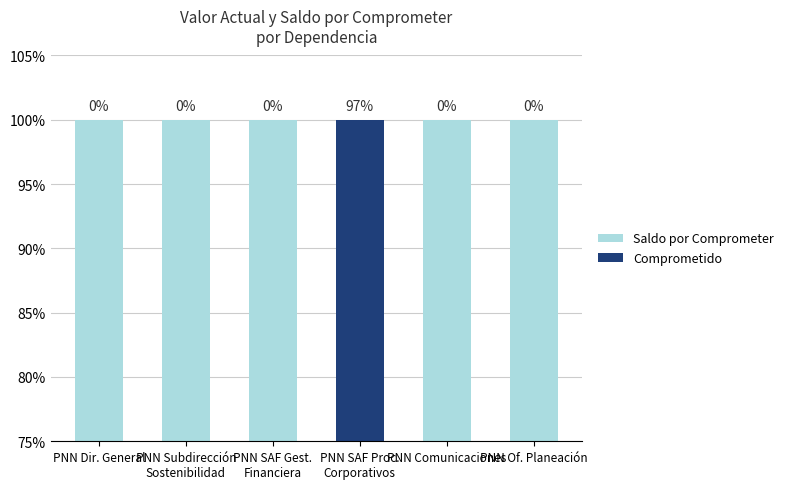

How many values in the Comprometido series exceed 0?

1